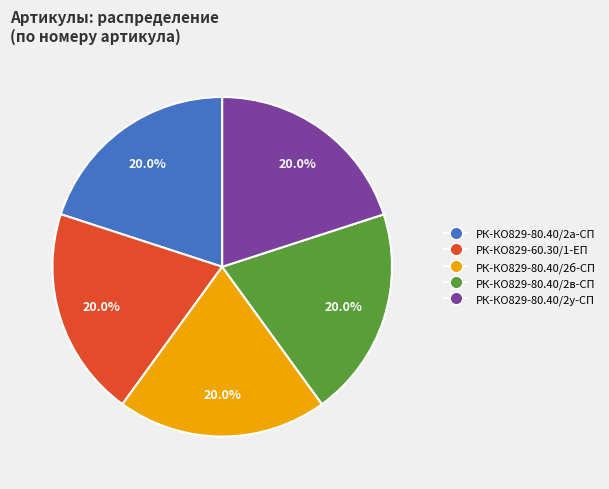

To the nearest percent, what is the average slice percentage?

20%